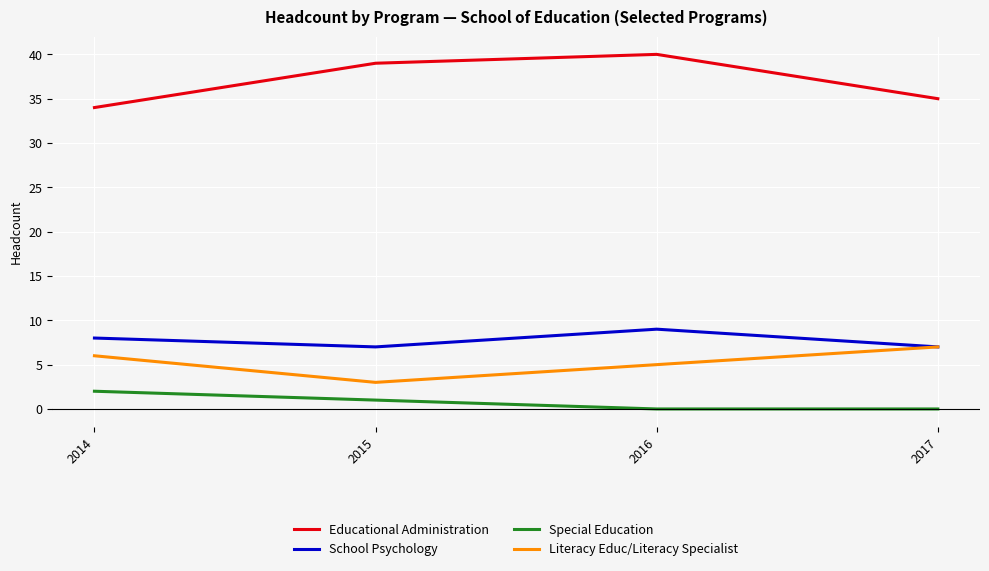

Is it true that School Psychology equals 9 at 2016?

True